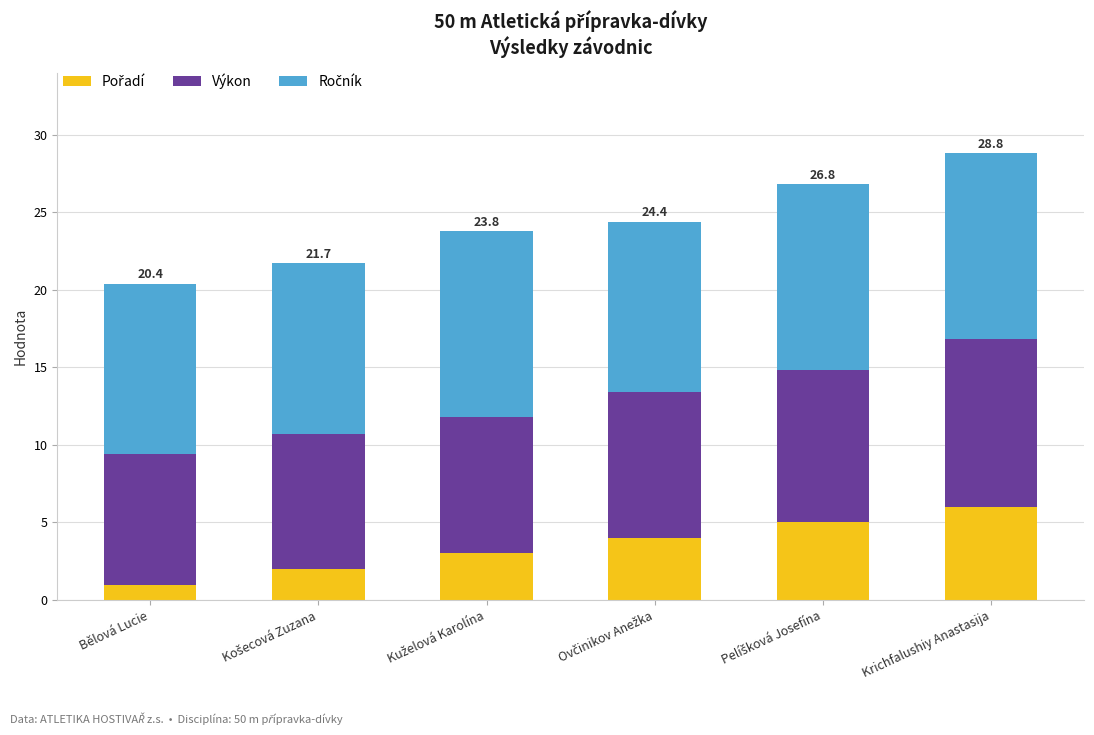

What is the total value across all series at Krichfalushiy Anastasija?

28.8